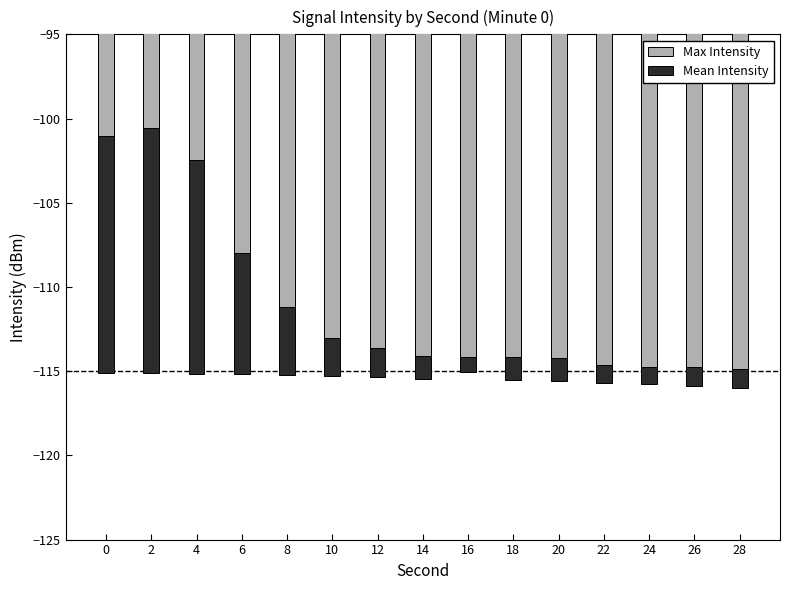

What is the approximate value of Max Intensity at 8?

-111.2